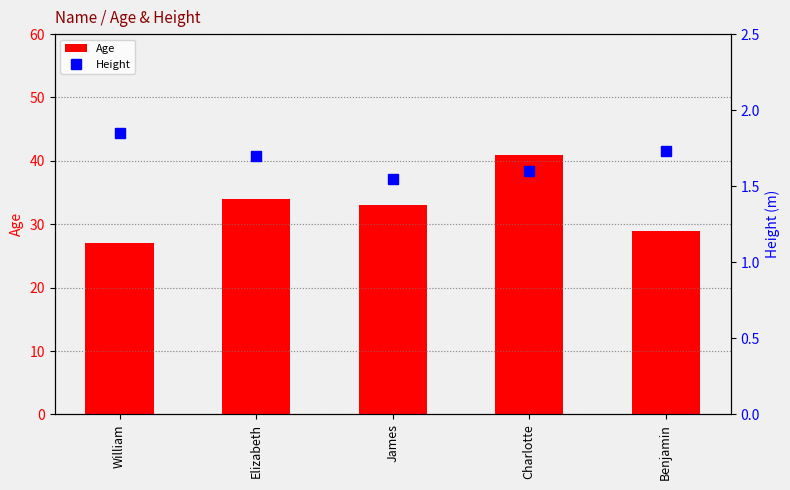

Read the Height value at James.

1.6